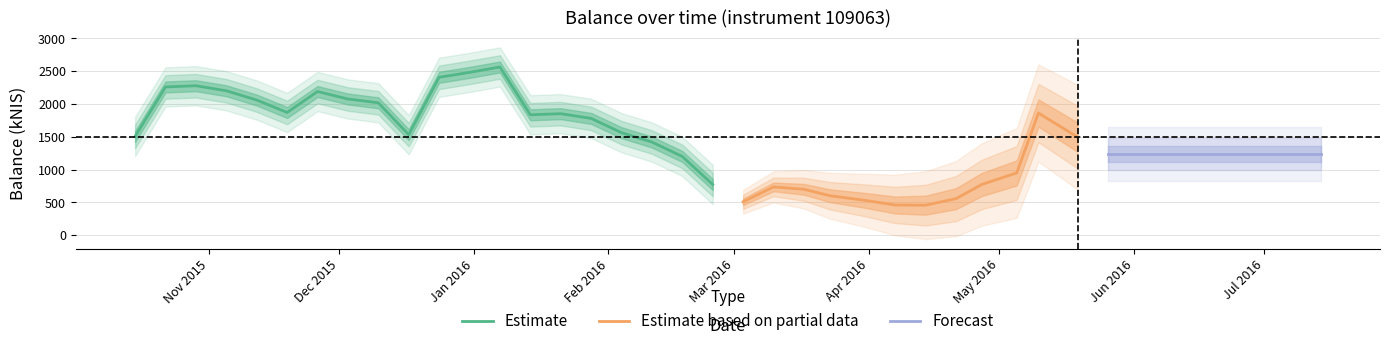

How many categories are shown in the chart?

40